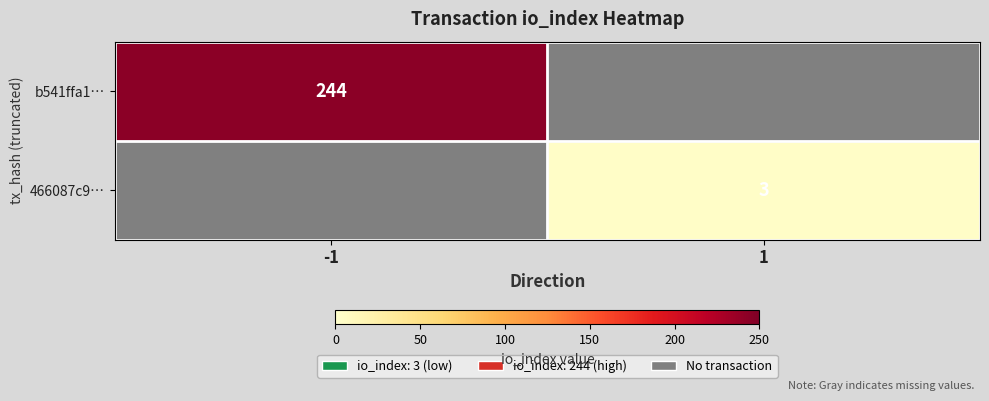

True or false: b541ffa1… has a value of 346 at -1.

False